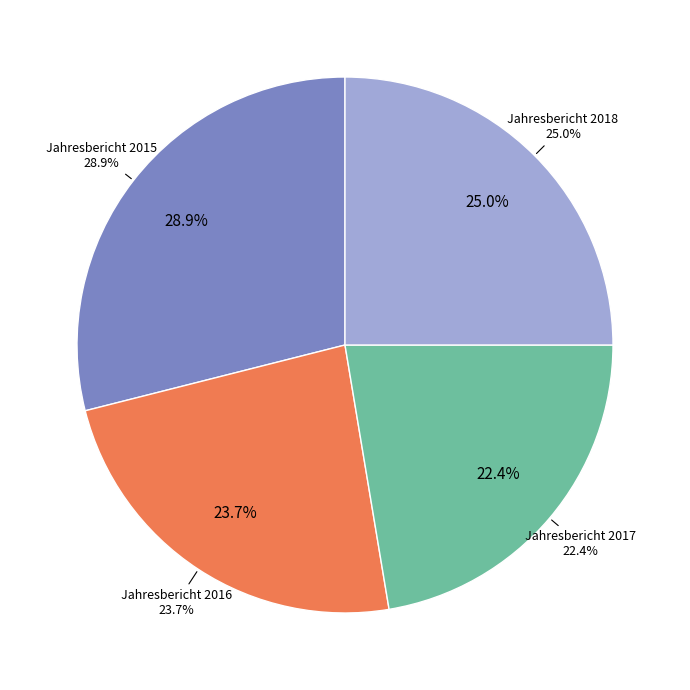

To the nearest percent, what portion does Jahresbericht 2018 represent?

25%